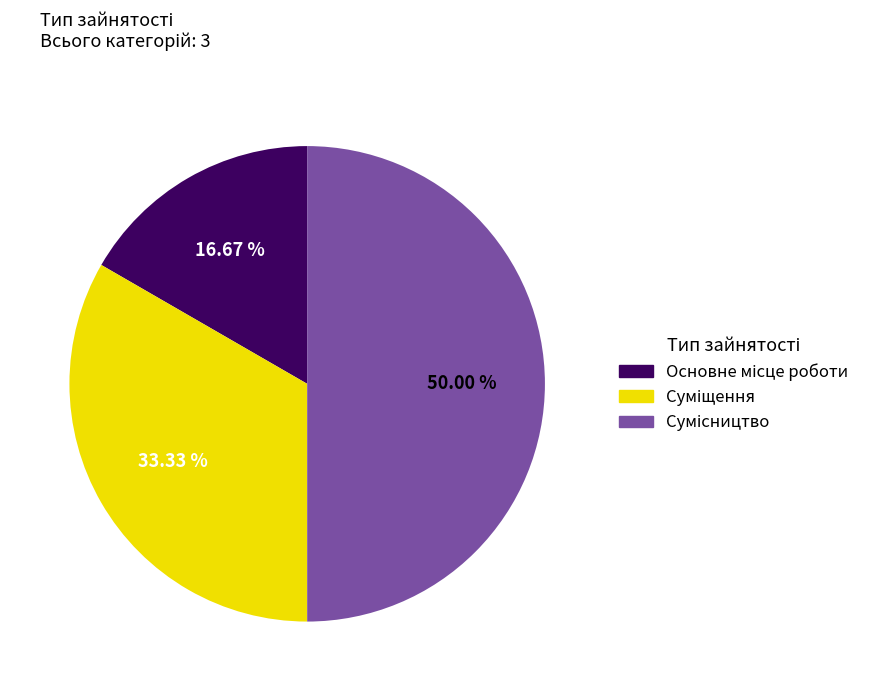

Count the number of slices in the pie.

3